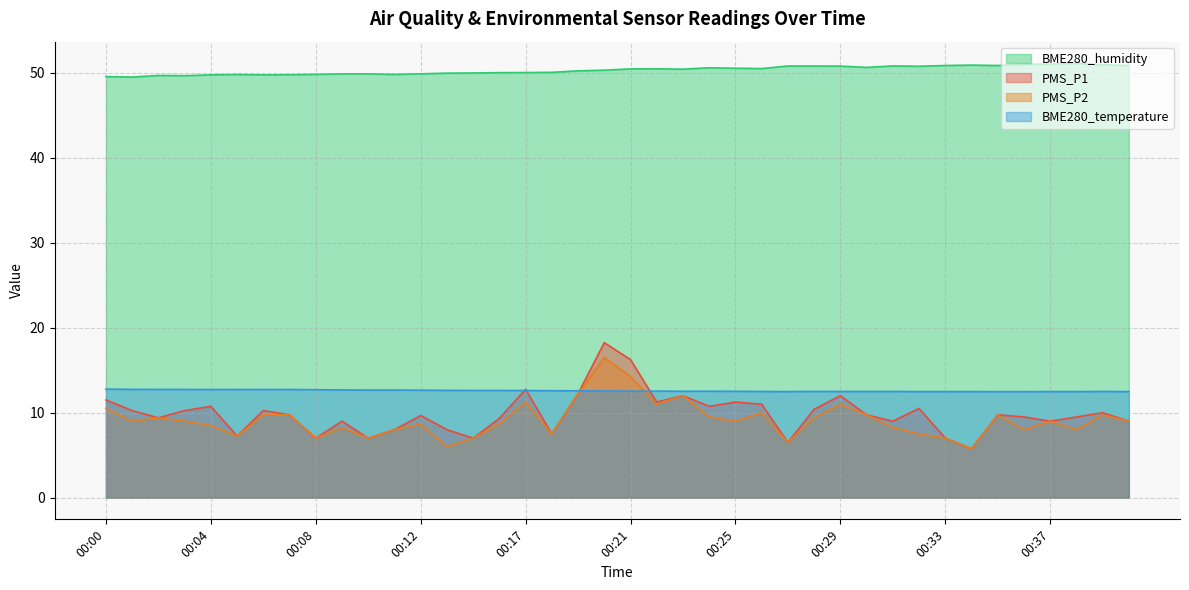

True or false: PMS_P1 and PMS_P2 intersect in this chart.

False